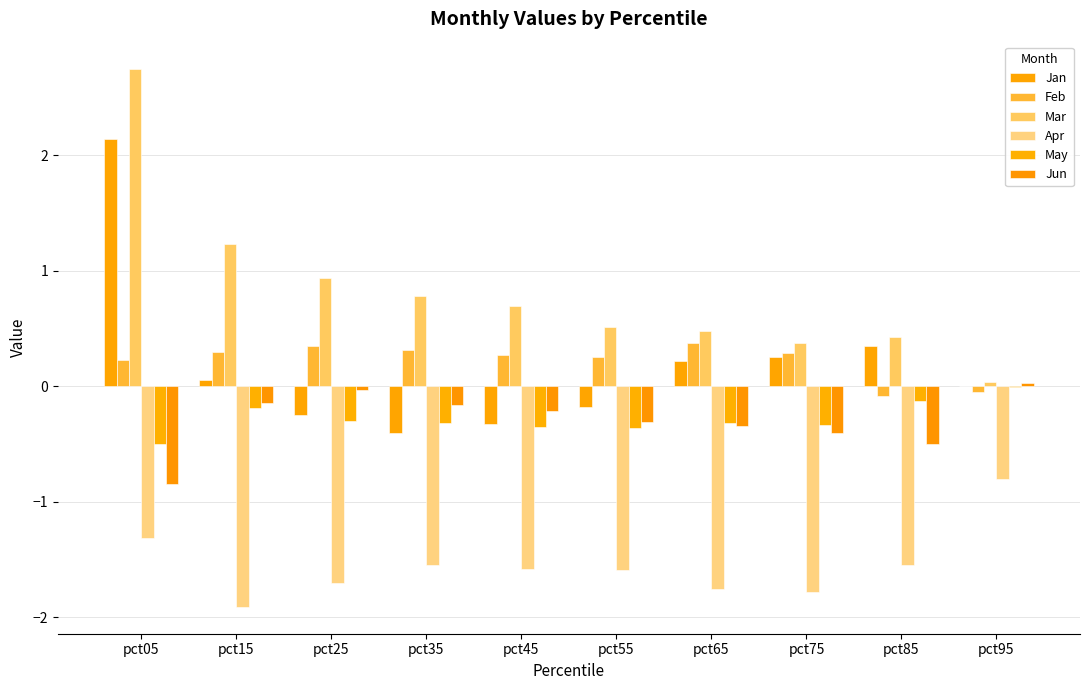

Reading right to left, what are all the values shown in this chart?

Jan: pct95=0.0	pct85=0.3	pct75=0.2	pct65=0.2	pct55=-0.2	pct45=-0.3	pct35=-0.4	pct25=-0.3	pct15=0.1	pct05=2.1
Feb: pct95=-0.1	pct85=-0.1	pct75=0.3	pct65=0.4	pct55=0.2	pct45=0.3	pct35=0.3	pct25=0.4	pct15=0.3	pct05=0.2
Mar: pct95=0.0	pct85=0.4	pct75=0.4	pct65=0.5	pct55=0.5	pct45=0.7	pct35=0.8	pct25=0.9	pct15=1.2	pct05=2.7
Apr: pct95=-0.8	pct85=-1.5	pct75=-1.8	pct65=-1.8	pct55=-1.6	pct45=-1.6	pct35=-1.6	pct25=-1.7	pct15=-1.9	pct05=-1.3
May: pct95=-0.0	pct85=-0.1	pct75=-0.3	pct65=-0.3	pct55=-0.4	pct45=-0.4	pct35=-0.3	pct25=-0.3	pct15=-0.2	pct05=-0.5
Jun: pct95=0.0	pct85=-0.5	pct75=-0.4	pct65=-0.3	pct55=-0.3	pct45=-0.2	pct35=-0.2	pct25=-0.0	pct15=-0.1	pct05=-0.8